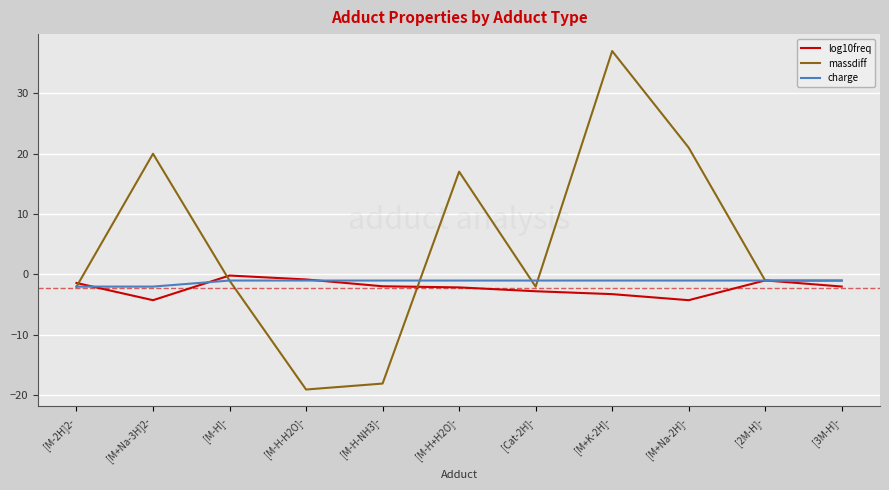

Which series changed the most between [M-H-H2O]- and [M+Na-2H]-?

massdiff